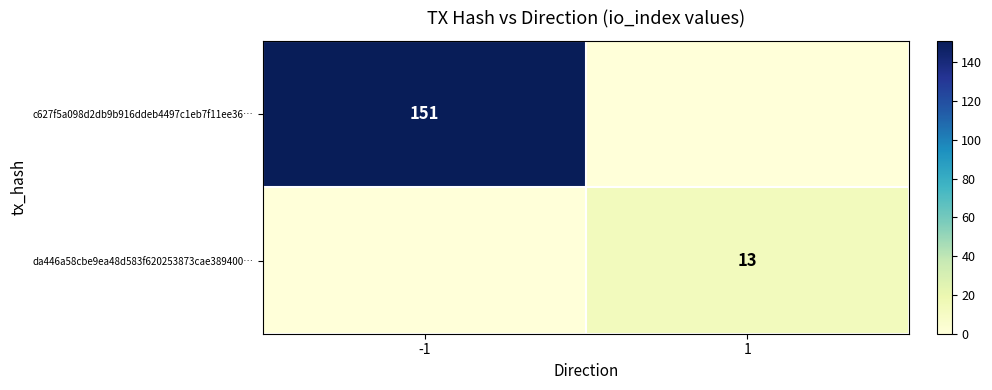

How many distinct data groups are displayed?

2